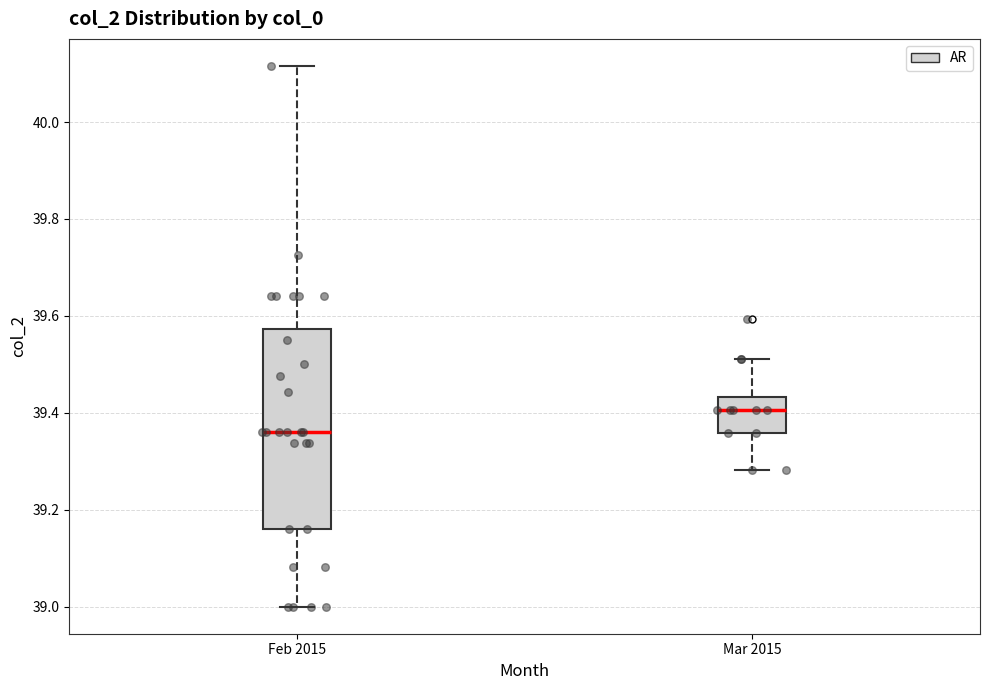

Comparing the boxes themselves (not the whiskers), which one is the tallest?

Feb 2015